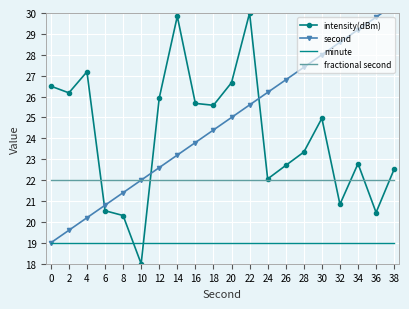

What is the difference between the highest and lowest values at 18?

6.6